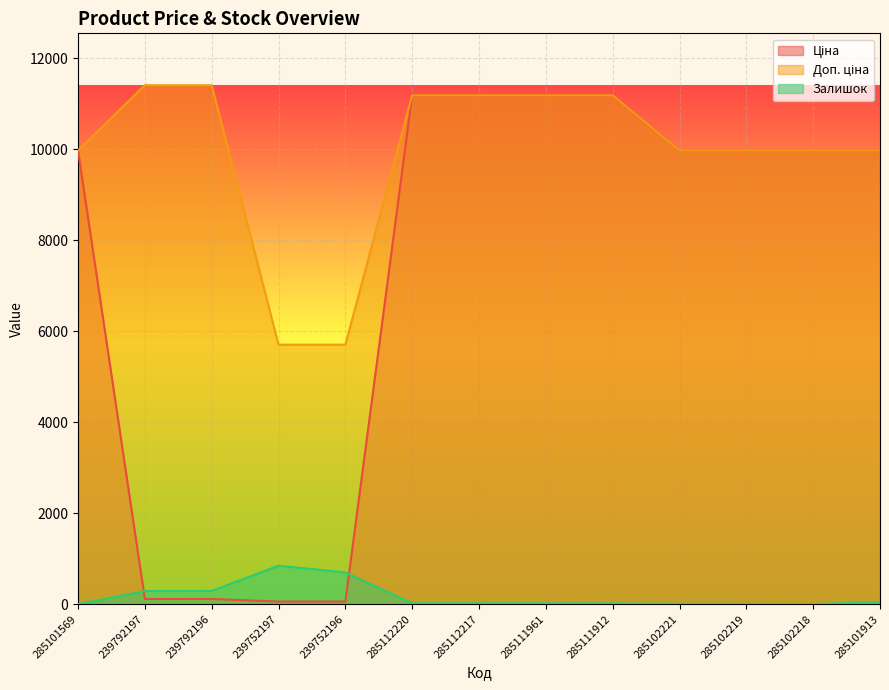

What is the difference between the maximum and minimum values in the Залишок series?

845.0